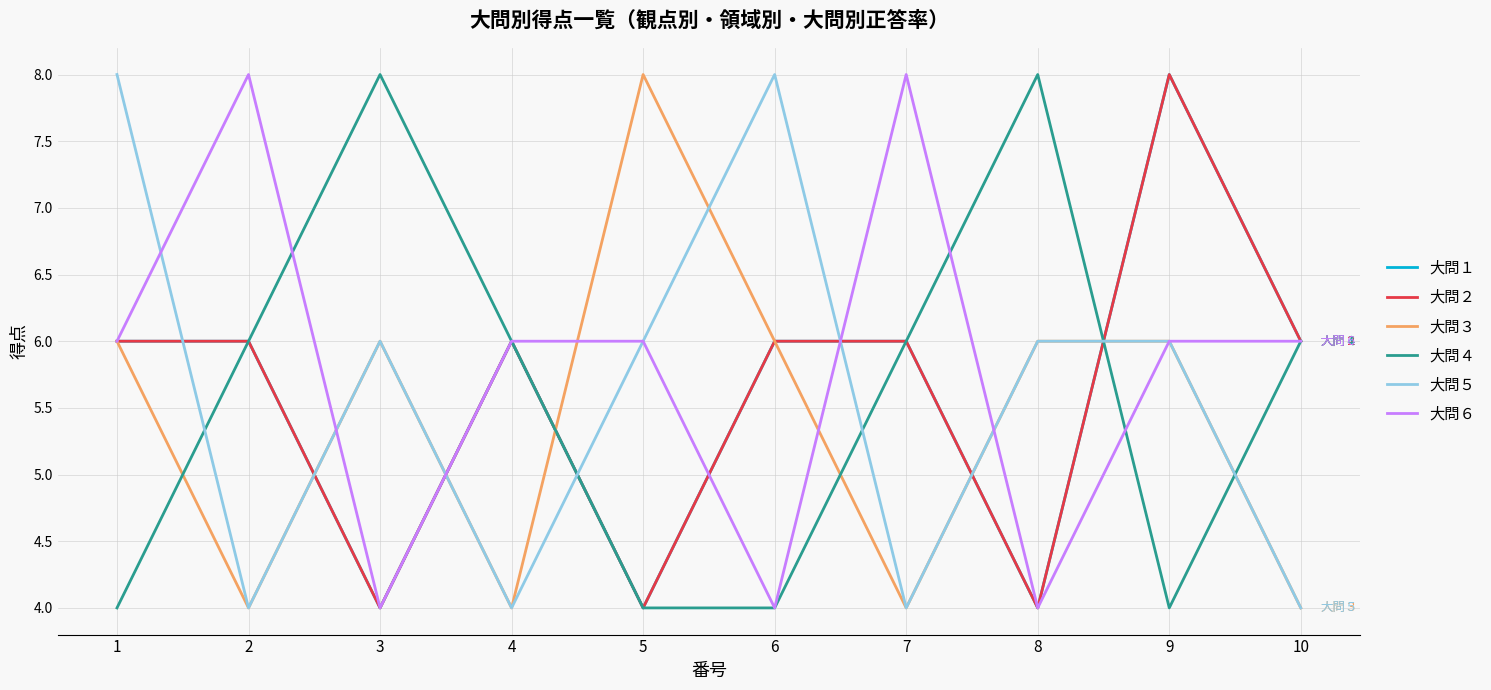

Is this an area chart (filled region under the line)?

No